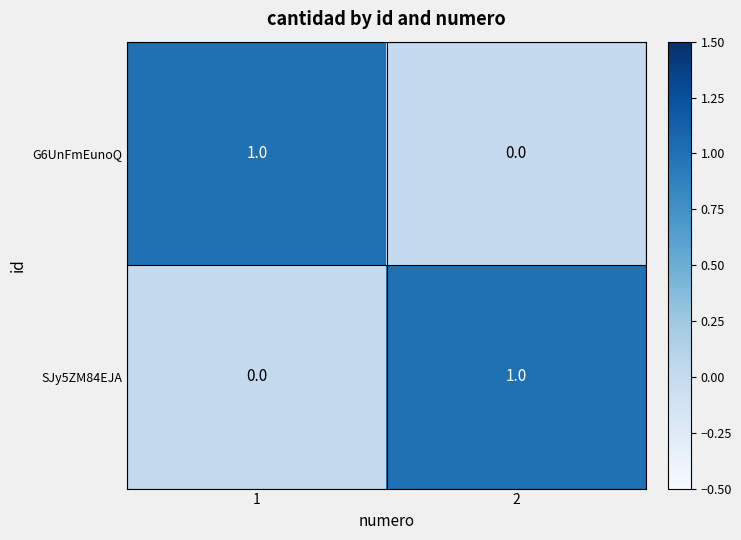

Is the value of SJy5ZM84EJA at 2 greater than the value of G6UnFmEunoQ at 2?

Yes